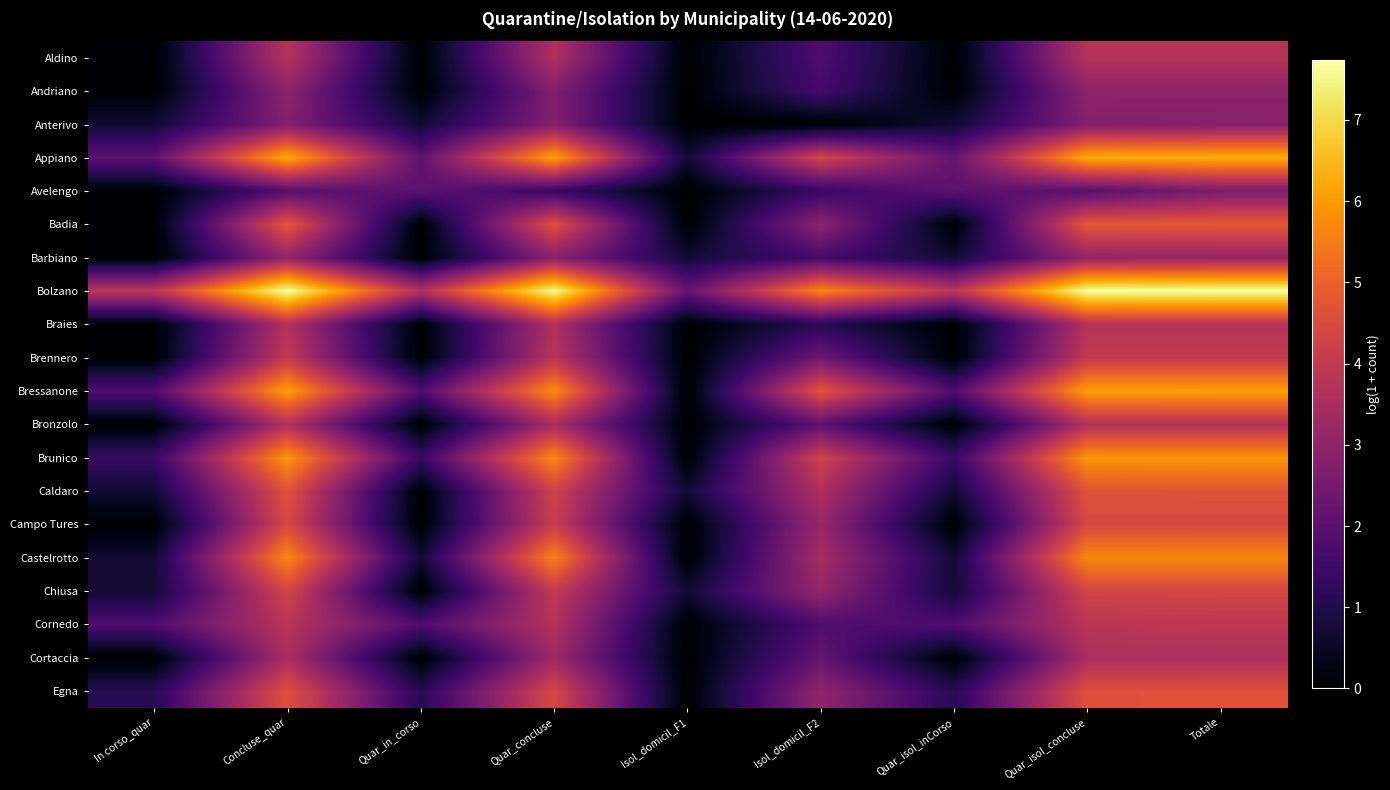

Reading left to right, extract all data points from this chart.

Aldino: In corso_quar=0.0	Concluse_quar=3.8	Quar_in_corso=0.0	Quar_concluse=3.6	Isol_domicil_F1=0.0	Isol_domicil_F2=1.8	Quar_isol_inCorso=0.0	Quar_isol_concluse=3.8	Totale=3.8
Andriano: In corso_quar=0.0	Concluse_quar=3.0	Quar_in_corso=0.0	Quar_concluse=2.8	Isol_domicil_F1=0.0	Isol_domicil_F2=1.6	Quar_isol_inCorso=0.0	Quar_isol_concluse=3.0	Totale=3.0
Anterivo: In corso_quar=0.7	Concluse_quar=2.8	Quar_in_corso=0.7	Quar_concluse=2.8	Isol_domicil_F1=0.0	Isol_domicil_F2=0.0	Quar_isol_inCorso=0.7	Quar_isol_concluse=2.8	Totale=2.8
Appiano: In corso_quar=2.1	Concluse_quar=6.3	Quar_in_corso=2.1	Quar_concluse=6.2	Isol_domicil_F1=0.7	Isol_domicil_F2=4.4	Quar_isol_inCorso=2.2	Quar_isol_concluse=6.3	Totale=6.3
Avelengo: In corso_quar=0.0	Concluse_quar=1.9	Quar_in_corso=2.1	Quar_concluse=1.4	Isol_domicil_F1=0.0	Isol_domicil_F2=1.4	Quar_isol_inCorso=2.1	Quar_isol_concluse=1.9	Totale=2.6
Badia: In corso_quar=0.0	Concluse_quar=4.8	Quar_in_corso=0.0	Quar_concluse=4.7	Isol_domicil_F1=0.0	Isol_domicil_F2=3.0	Quar_isol_inCorso=0.0	Quar_isol_concluse=4.8	Totale=4.8
Barbiano: In corso_quar=0.0	Concluse_quar=3.1	Quar_in_corso=0.0	Quar_concluse=2.9	Isol_domicil_F1=0.7	Isol_domicil_F2=1.6	Quar_isol_inCorso=0.7	Quar_isol_concluse=3.1	Totale=3.1
Bolzano: In corso_quar=3.9	Concluse_quar=7.7	Quar_in_corso=3.7	Quar_concluse=7.6	Isol_domicil_F1=2.2	Isol_domicil_F2=5.7	Quar_isol_inCorso=3.9	Quar_isol_concluse=7.7	Totale=7.7
Braies: In corso_quar=0.0	Concluse_quar=3.7	Quar_in_corso=0.0	Quar_concluse=3.7	Isol_domicil_F1=0.0	Isol_domicil_F2=1.1	Quar_isol_inCorso=0.0	Quar_isol_concluse=3.7	Totale=3.7
Brennero: In corso_quar=0.0	Concluse_quar=4.0	Quar_in_corso=0.0	Quar_concluse=3.8	Isol_domicil_F1=0.0	Isol_domicil_F2=2.4	Quar_isol_inCorso=0.0	Quar_isol_concluse=4.0	Totale=4.0
Bressanone: In corso_quar=1.8	Concluse_quar=6.1	Quar_in_corso=1.8	Quar_concluse=5.8	Isol_domicil_F1=0.0	Isol_domicil_F2=4.8	Quar_isol_inCorso=1.8	Quar_isol_concluse=6.1	Totale=6.1
Bronzolo: In corso_quar=0.0	Concluse_quar=3.7	Quar_in_corso=0.0	Quar_concluse=3.5	Isol_domicil_F1=0.0	Isol_domicil_F2=2.1	Quar_isol_inCorso=0.0	Quar_isol_concluse=3.7	Totale=3.7
Brunico: In corso_quar=1.4	Concluse_quar=5.9	Quar_in_corso=1.4	Quar_concluse=5.7	Isol_domicil_F1=0.0	Isol_domicil_F2=4.3	Quar_isol_inCorso=1.4	Quar_isol_concluse=5.9	Totale=5.9
Caldaro: In corso_quar=0.7	Concluse_quar=4.7	Quar_in_corso=0.0	Quar_concluse=4.3	Isol_domicil_F1=0.7	Isol_domicil_F2=3.6	Quar_isol_inCorso=0.7	Quar_isol_concluse=4.7	Totale=4.7
Campo Tures: In corso_quar=0.0	Concluse_quar=4.5	Quar_in_corso=0.0	Quar_concluse=4.1	Isol_domicil_F1=0.0	Isol_domicil_F2=3.2	Quar_isol_inCorso=0.0	Quar_isol_concluse=4.5	Totale=4.5
Castelrotto: In corso_quar=0.7	Concluse_quar=5.7	Quar_in_corso=0.7	Quar_concluse=5.6	Isol_domicil_F1=0.0	Isol_domicil_F2=3.4	Quar_isol_inCorso=0.7	Quar_isol_concluse=5.7	Totale=5.7
Chiusa: In corso_quar=0.7	Concluse_quar=4.4	Quar_in_corso=0.0	Quar_concluse=4.0	Isol_domicil_F1=0.7	Isol_domicil_F2=3.1	Quar_isol_inCorso=0.7	Quar_isol_concluse=4.4	Totale=4.4
Cornedo: In corso_quar=1.8	Concluse_quar=3.8	Quar_in_corso=1.8	Quar_concluse=3.7	Isol_domicil_F1=0.0	Isol_domicil_F2=1.8	Quar_isol_inCorso=1.8	Quar_isol_concluse=3.8	Totale=3.9
Cortaccia: In corso_quar=0.0	Concluse_quar=3.6	Quar_in_corso=0.0	Quar_concluse=3.3	Isol_domicil_F1=0.0	Isol_domicil_F2=2.2	Quar_isol_inCorso=0.0	Quar_isol_concluse=3.6	Totale=3.6
Egna: In corso_quar=1.1	Concluse_quar=4.6	Quar_in_corso=1.1	Quar_concluse=4.4	Isol_domicil_F1=0.0	Isol_domicil_F2=3.0	Quar_isol_inCorso=1.1	Quar_isol_concluse=4.6	Totale=4.7